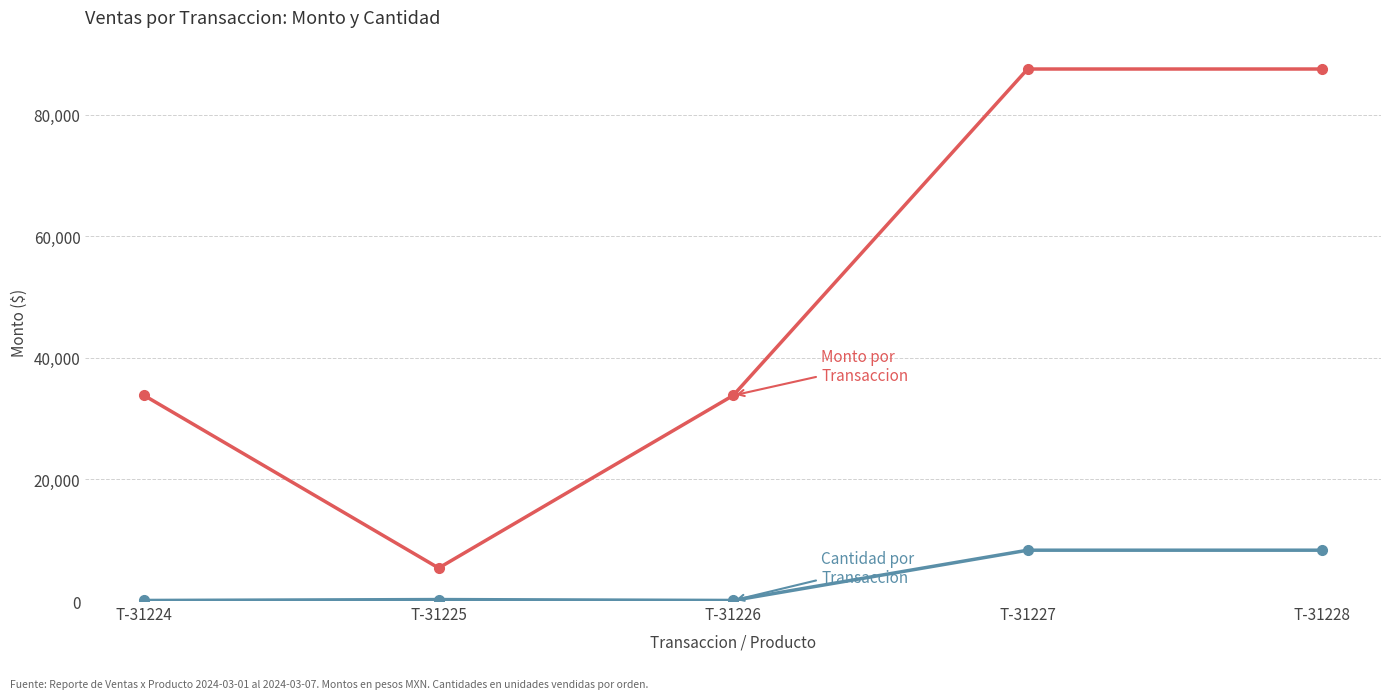

What is the total value across all series at T-31227?

95860.0